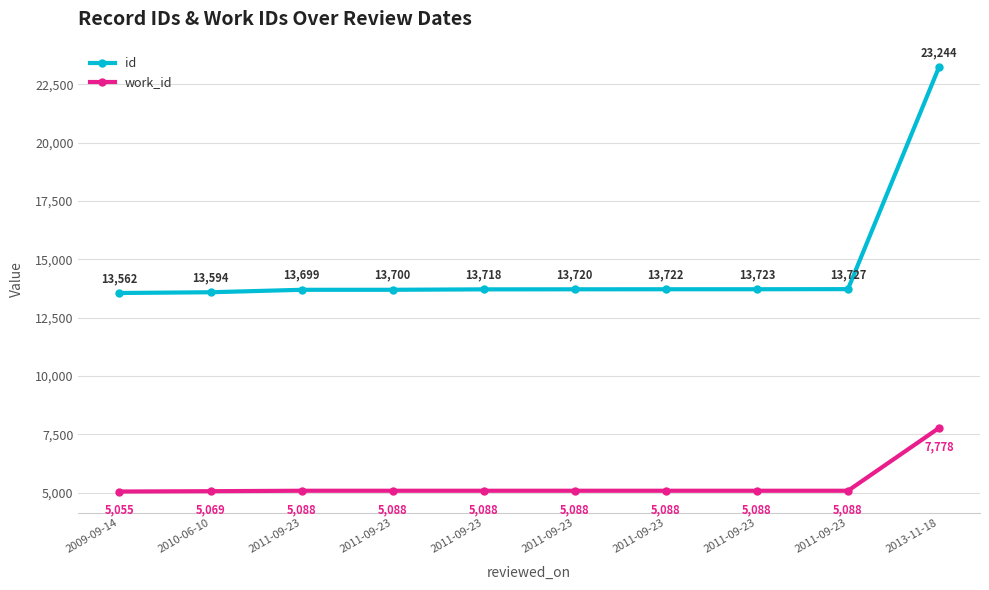

How many data points in id are less than 13720?

5